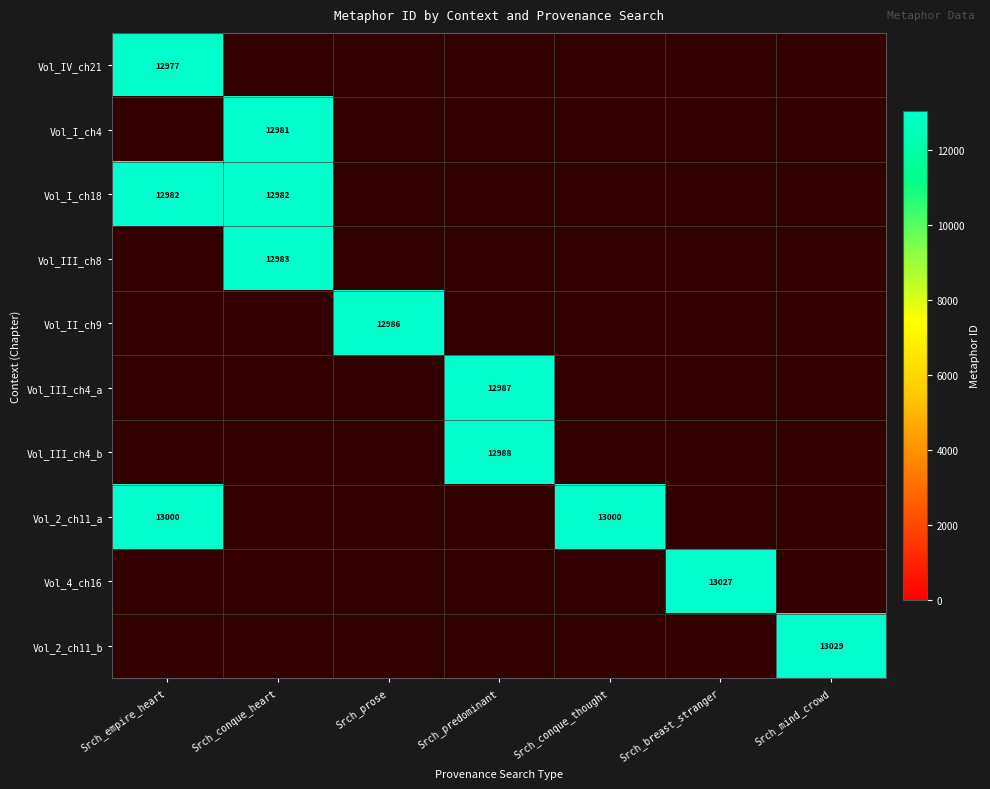

True or false: Vol_2_ch11_a has a value of 13000 at Srch_conque_thought.

True